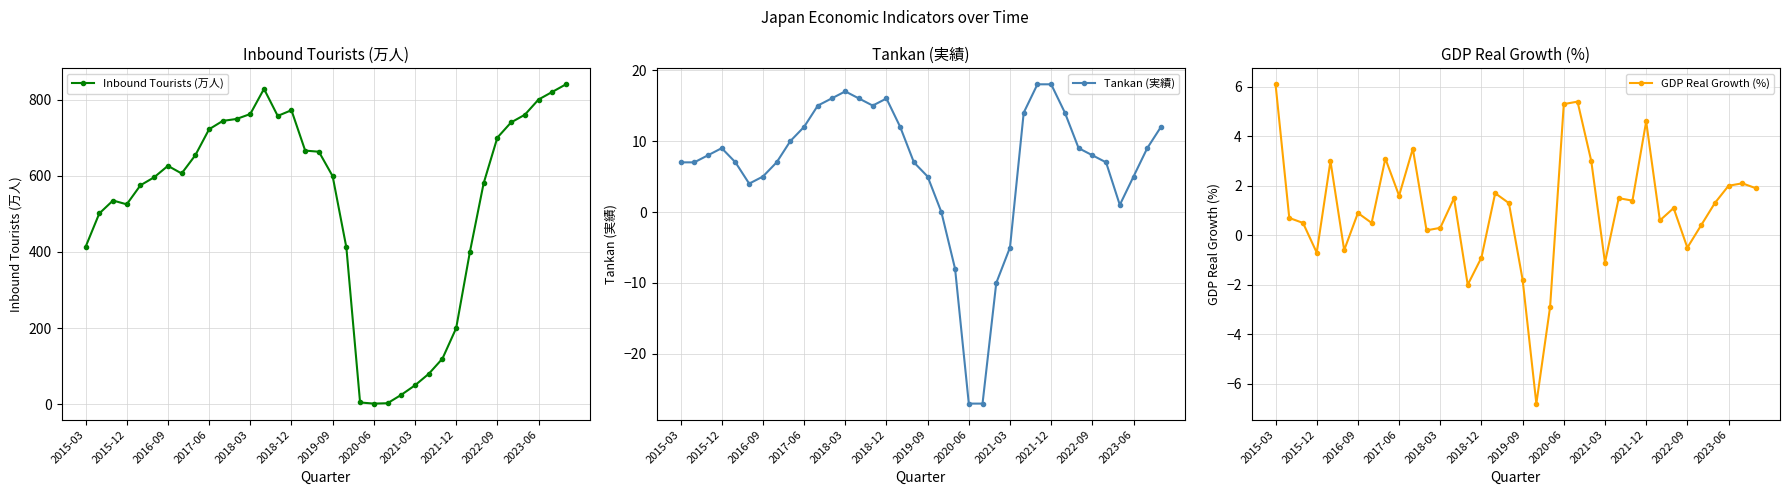

What is the difference between the maximum and second lowest values in the Inbound Tourists (万人) series?

837